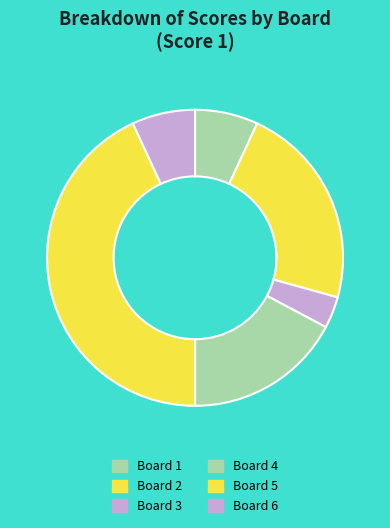

Which slice is the smallest?

Board 3